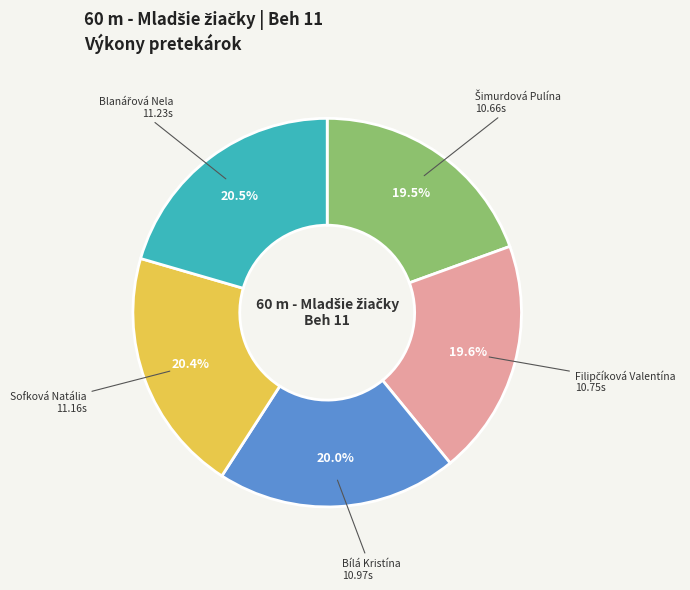

Does any single category account for the majority?

No